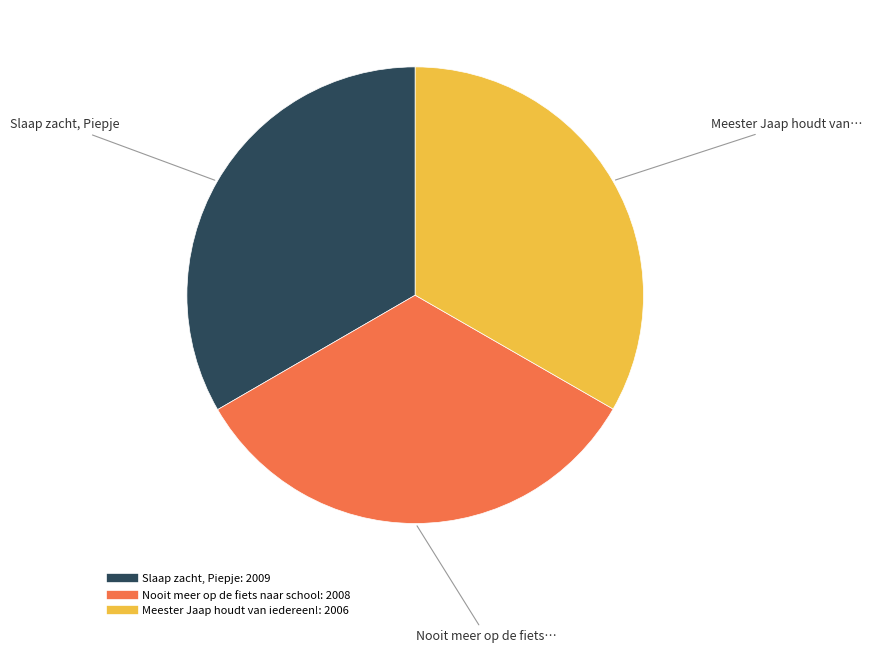

Is the sum of Meester Jaap houdt van iedereen! and Slaap zacht, Piepje greater than half?

Yes